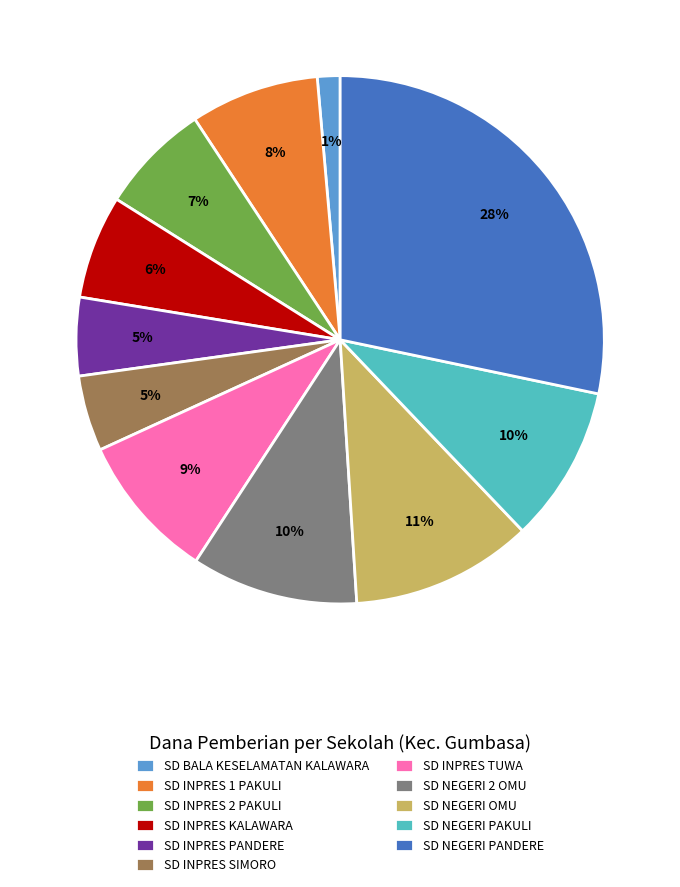

Does SD INPRES KALAWARA account for over 50% of the chart?

No